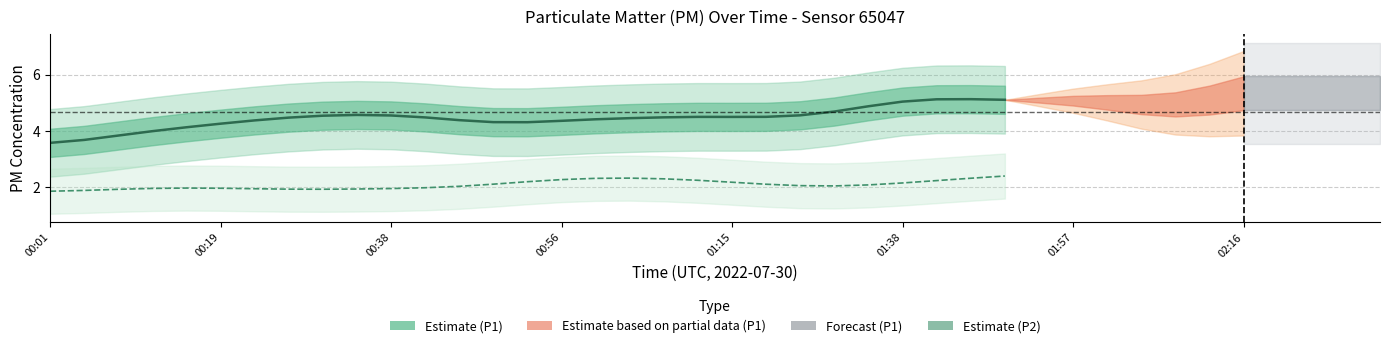

Rank the series by their maximum value, from lowest to highest.

Estimate (P2), Estimate (P1)